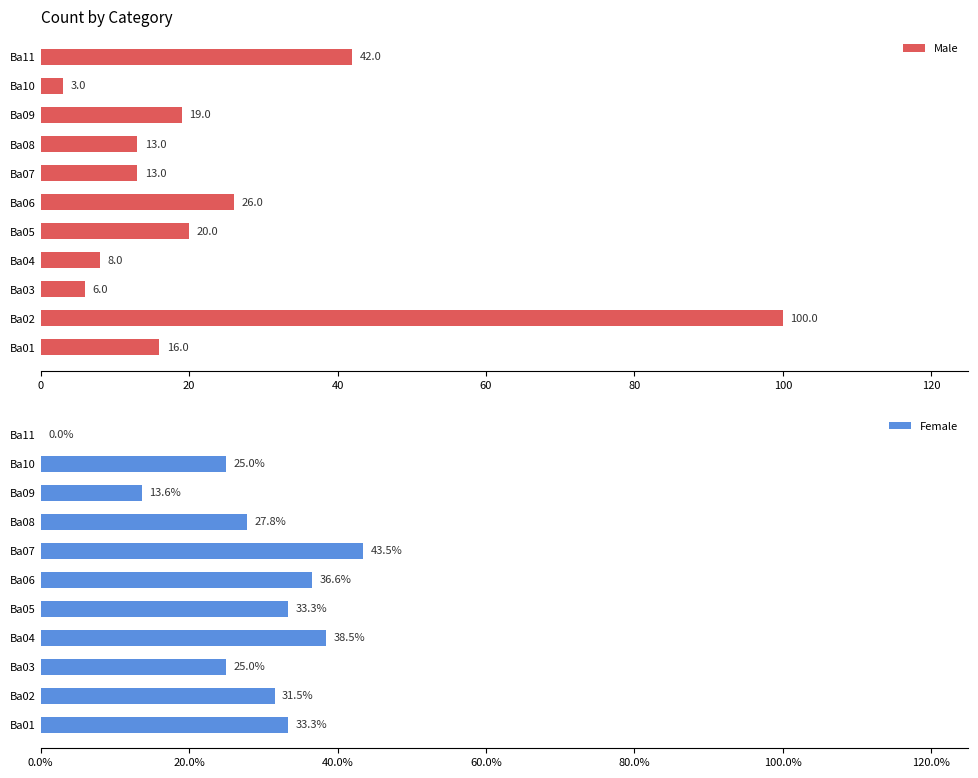

At which label does Male reach its minimum?

Ba10